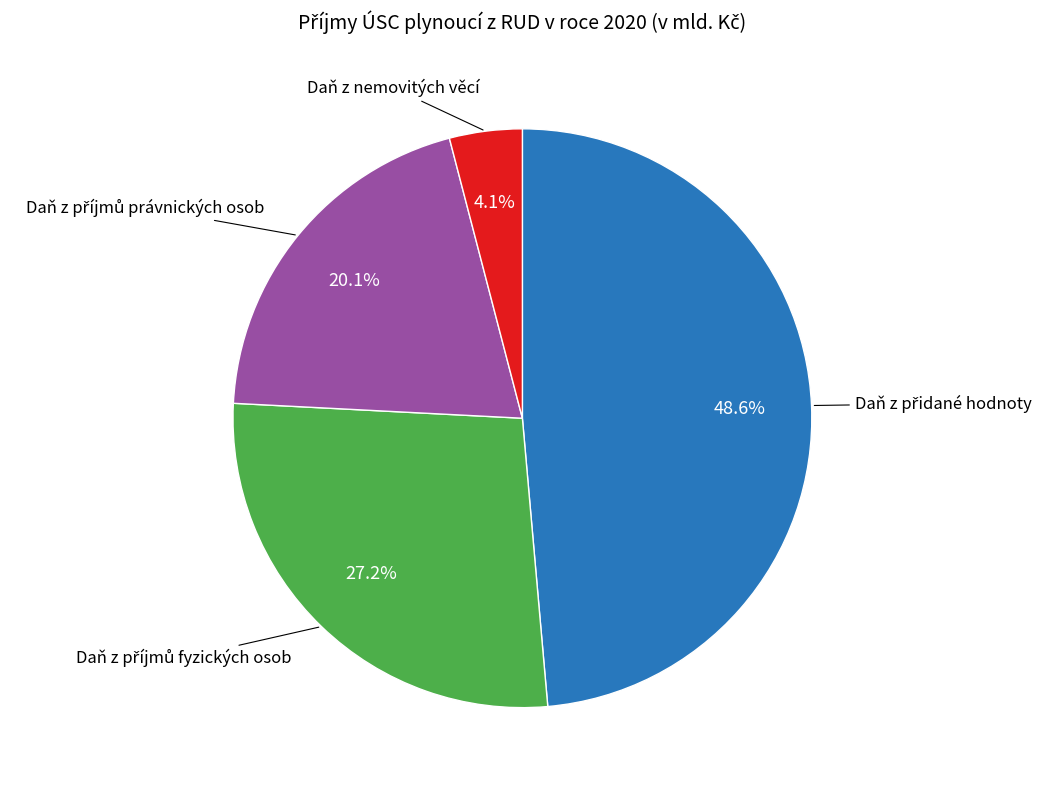

Is there a majority slice in this chart?

No